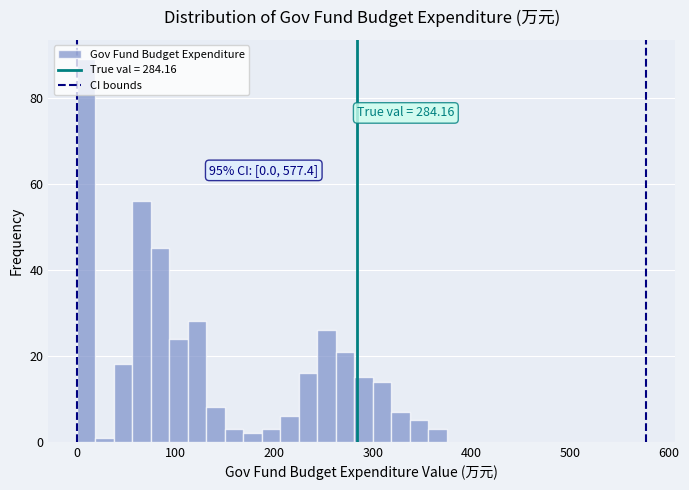

Around what value on the x-axis is the tallest bar? Give the approximate position of its centre, as read against the axis.

10